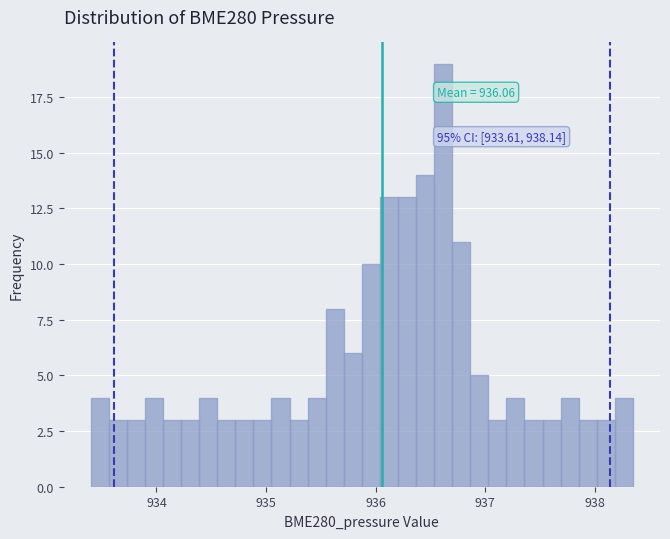

Read against the x-axis, roughly where is the centre of the tallest bar?

936.6